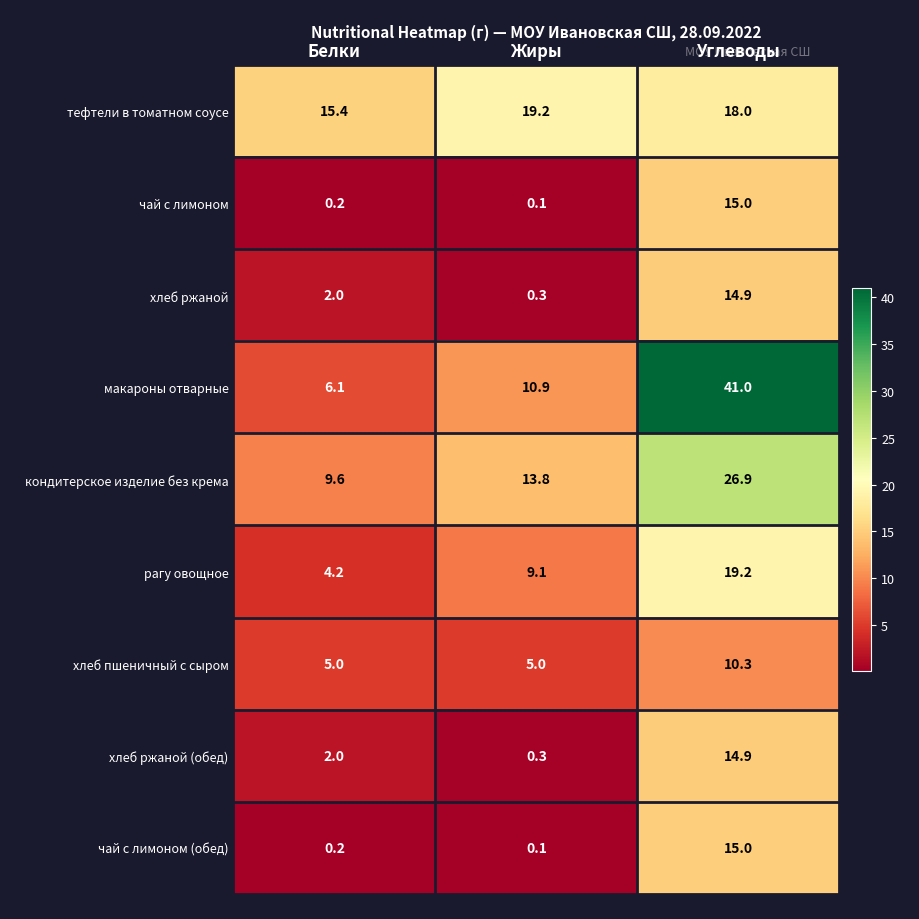

What is the minimum value shown in the chart?

0.1